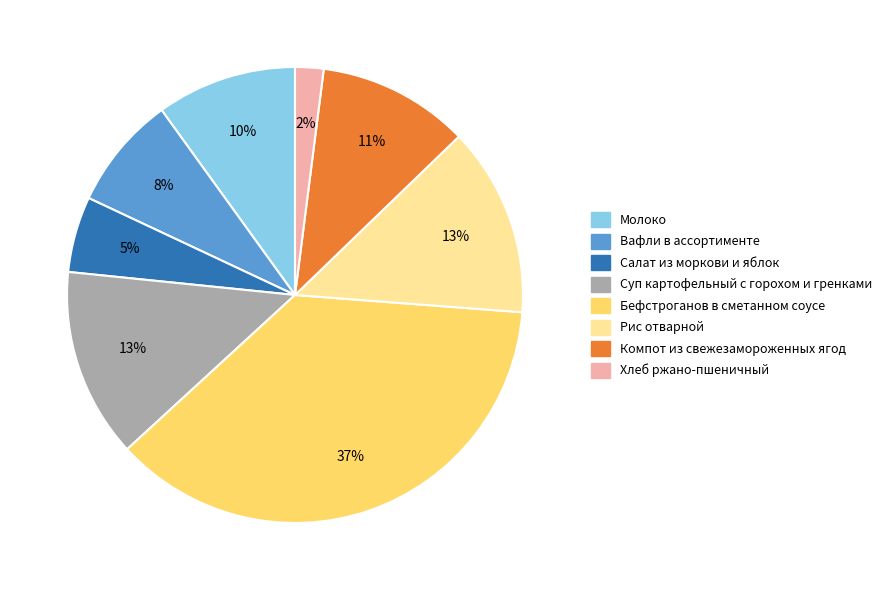

To the nearest percent, what is the average slice percentage?

12%